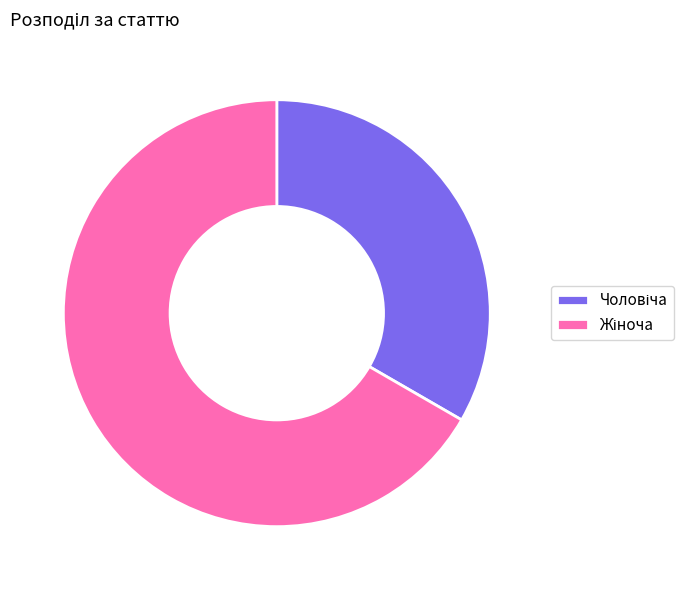

To the nearest percent, what is the average slice percentage?

50%